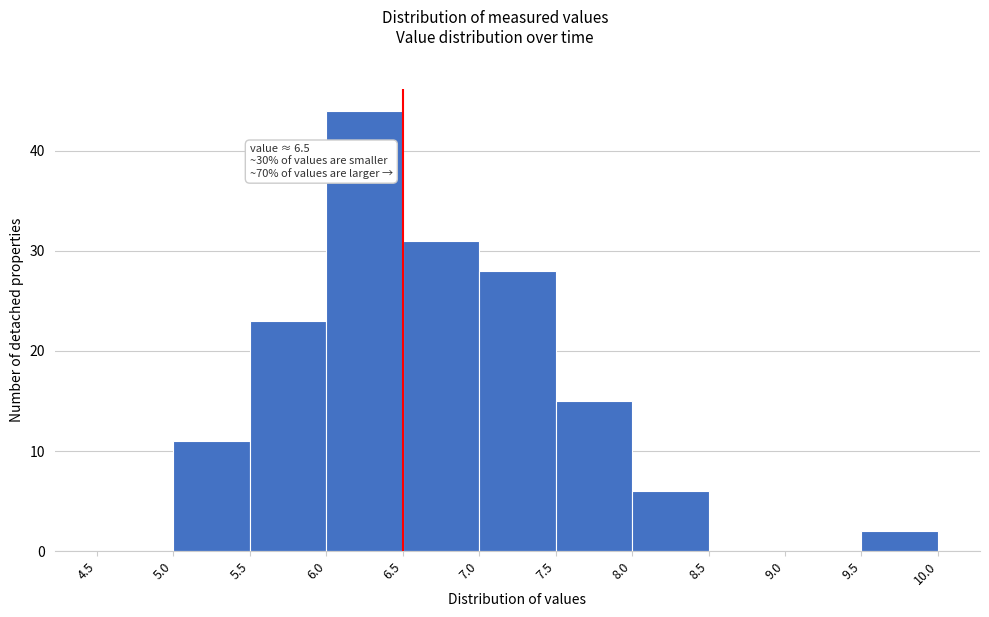

Over which range of the x-axis is the bar tallest?

6.0 to 6.5